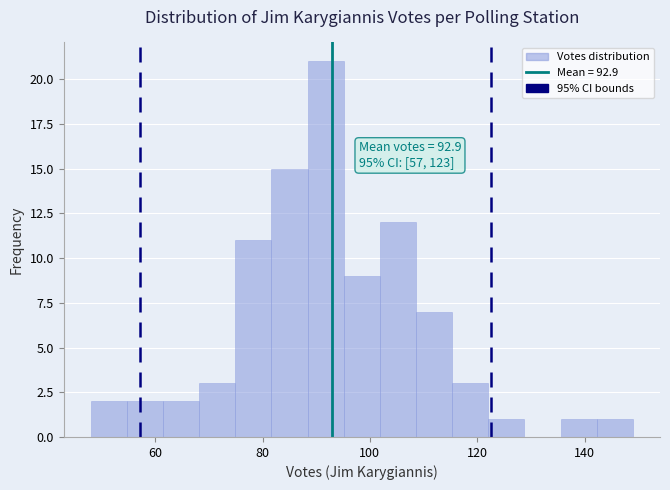

Read against the x-axis, roughly where is the centre of the tallest bar?

92